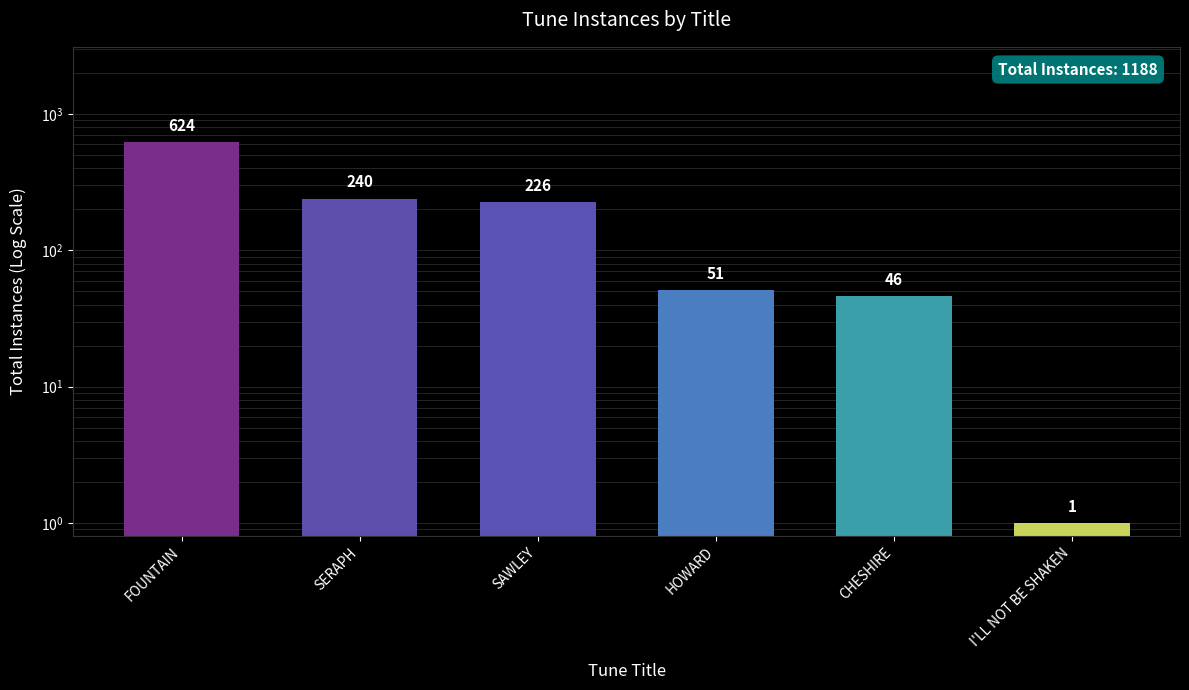

What is the sum of all values?

1188